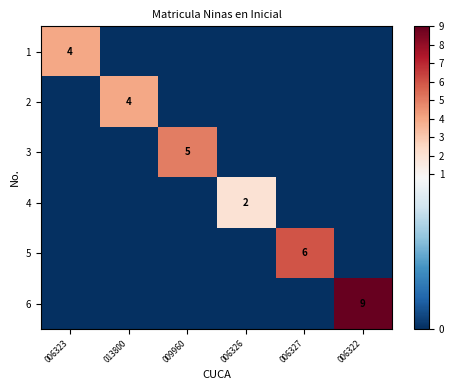

The 1 series shows 4 at 006323. True or false?

True